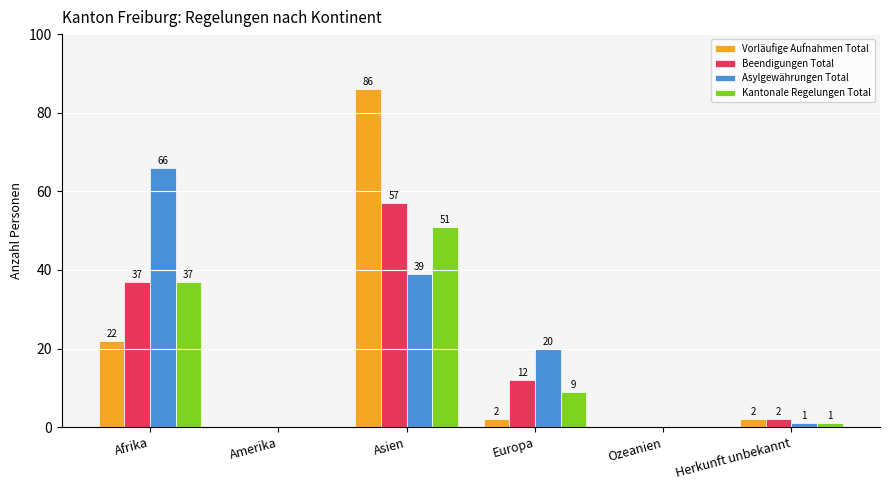

Are the bars grouped side by side (vs. stacked)?

Yes